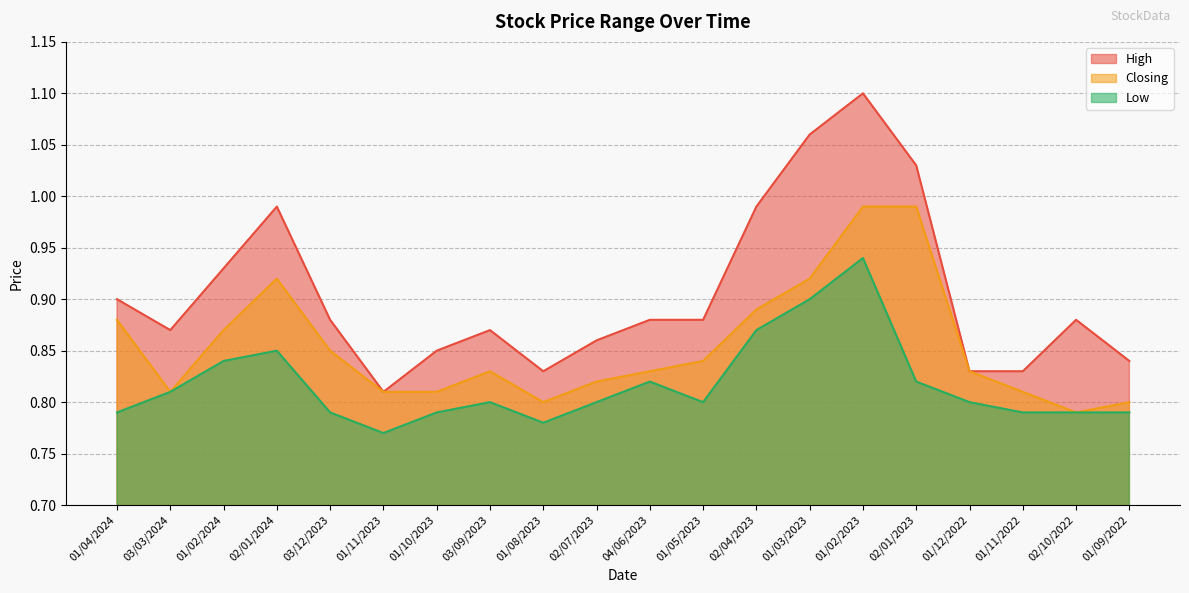

How many lines are shown in the chart?

3